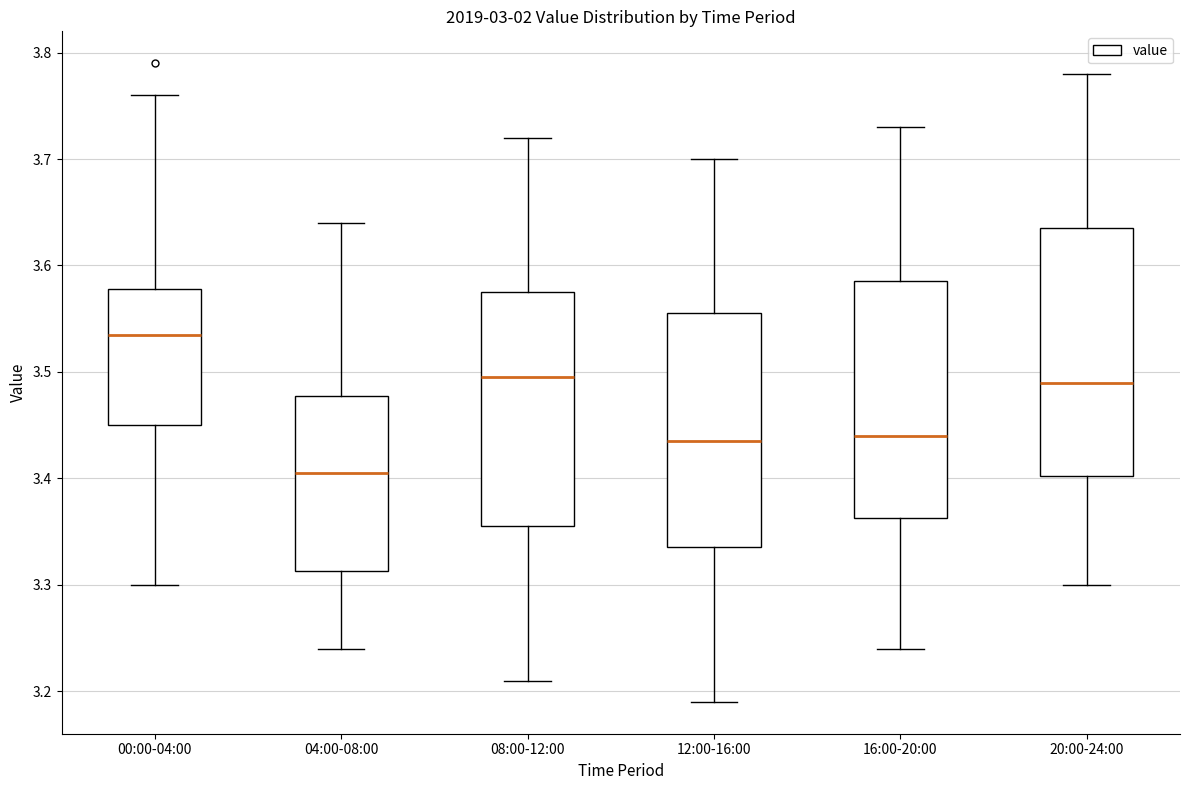

Which box has the lowest median line?

04:00-08:00